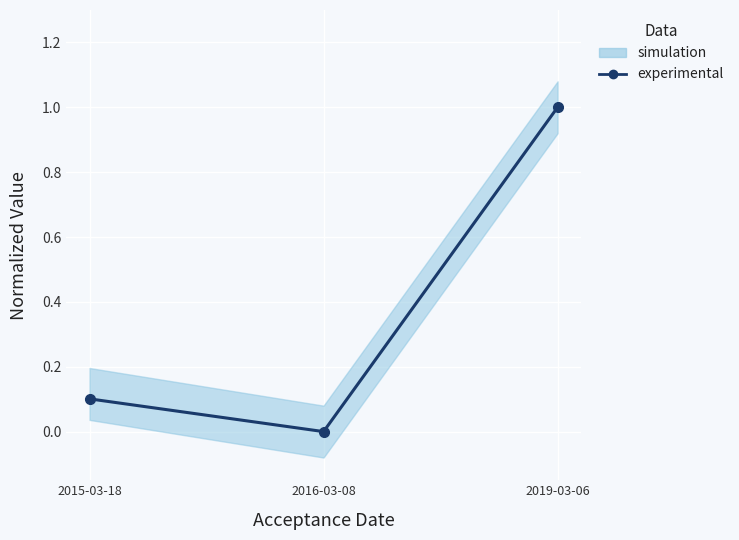

The value at 2016-03-08 is -0.4. True or false?

False